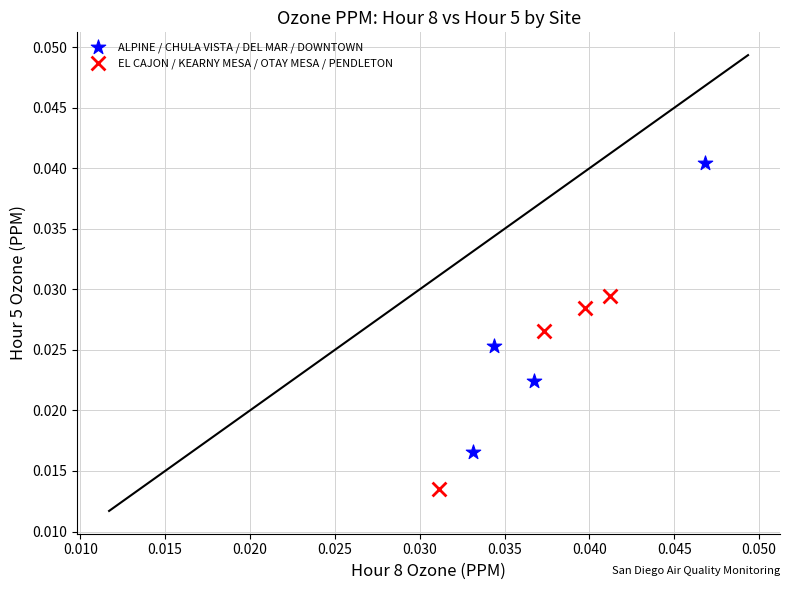

Which series has the largest Y range (max minus min)?

ALPINE / CHULA VISTA / DEL MAR / DOWNTOWN